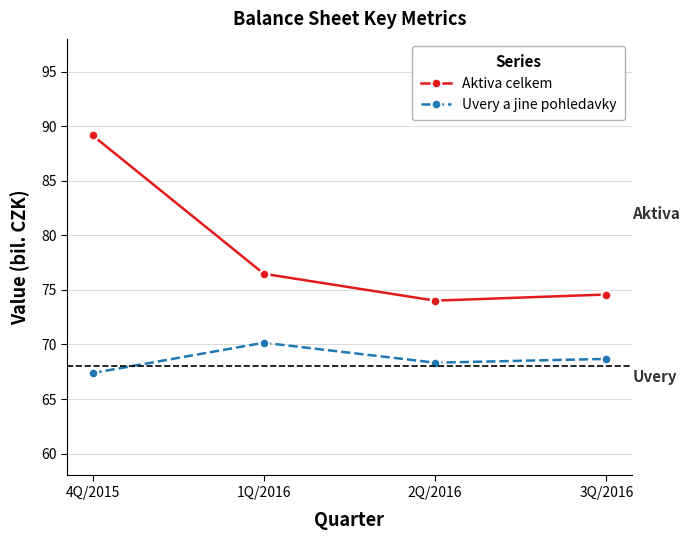

What is the difference between the Aktiva celkem values at 2Q/2016 and 3Q/2016?

0.6